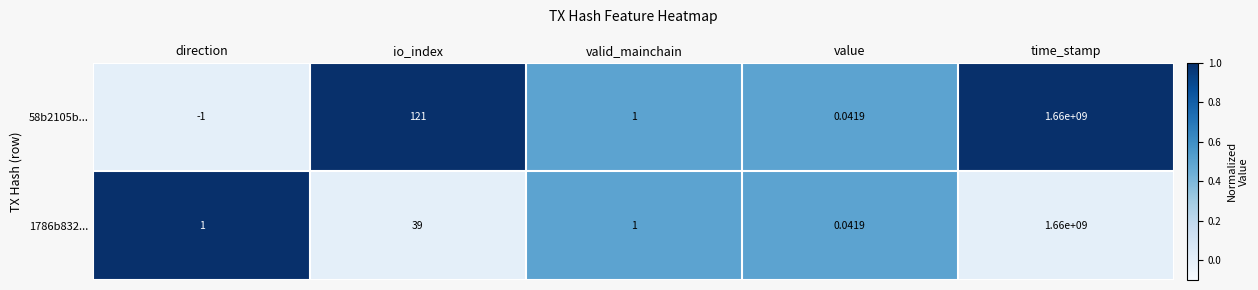

At which label is 1786b832... closest to 830000000?

io_index